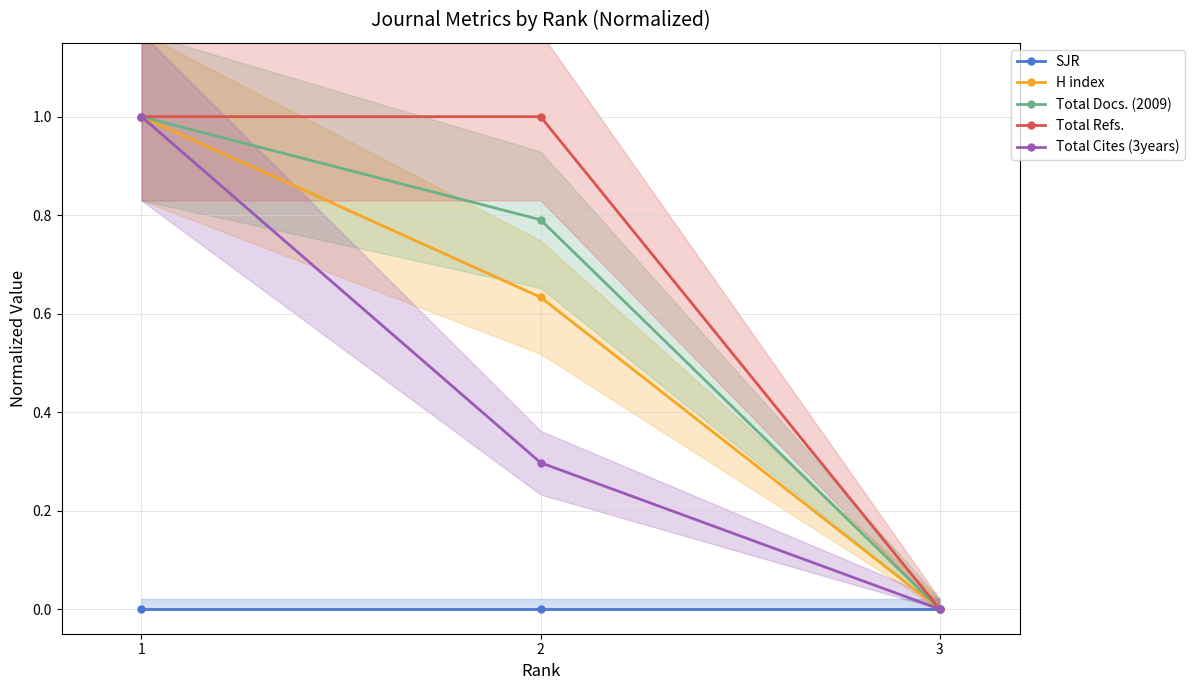

What is the maximum value for H index?

1.0